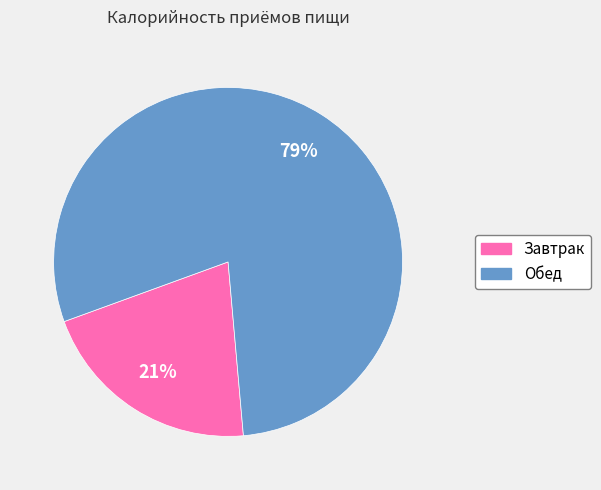

Is it true that Завтрак is 21% of the pie?

True